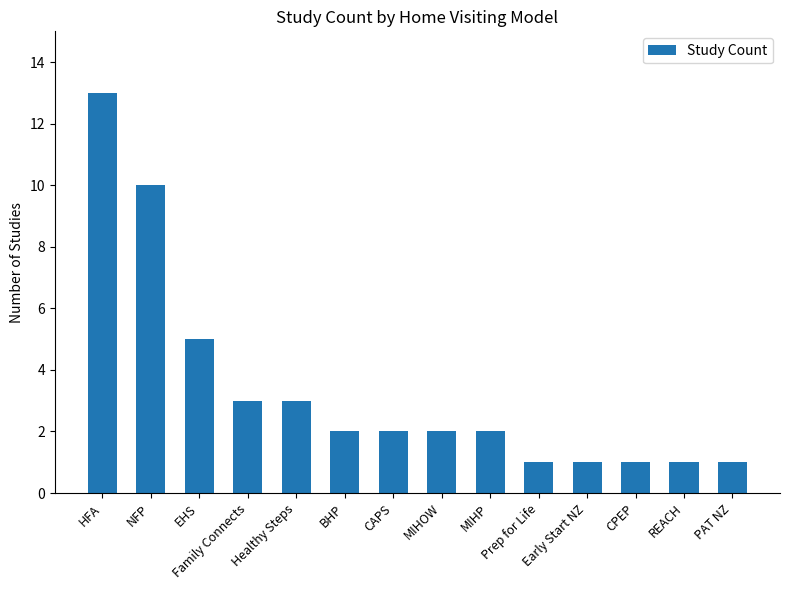

What is the greatest value displayed?

13